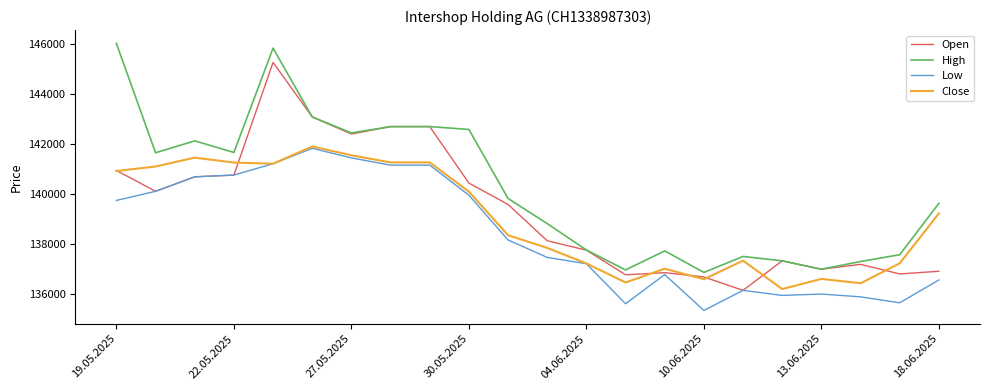

What is the greatest value displayed?

146027